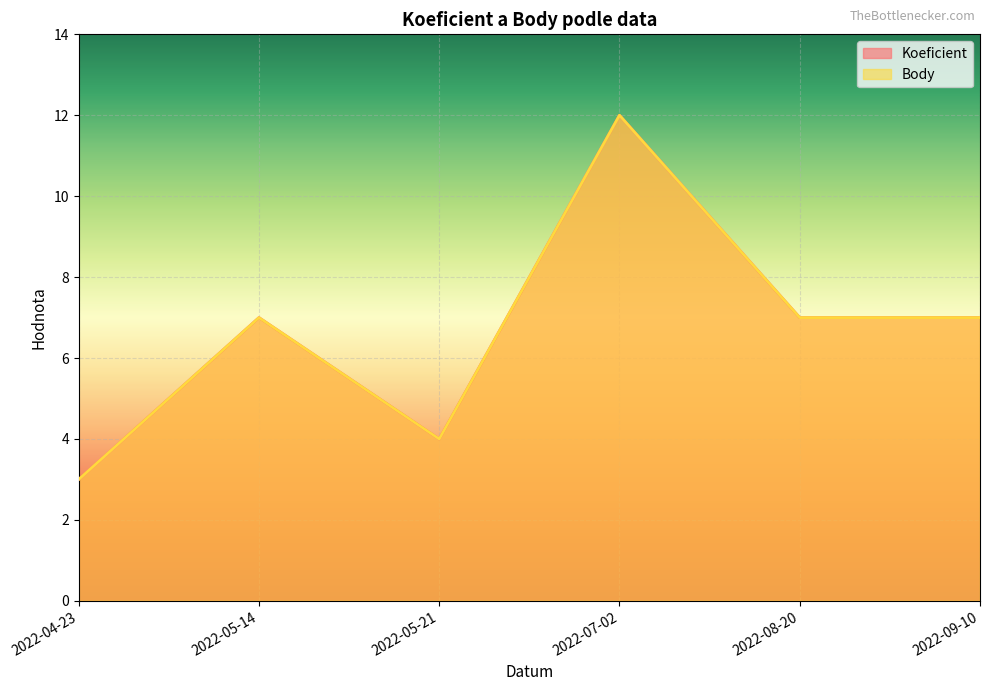

At how many categories does at least one series exceed 8?

1